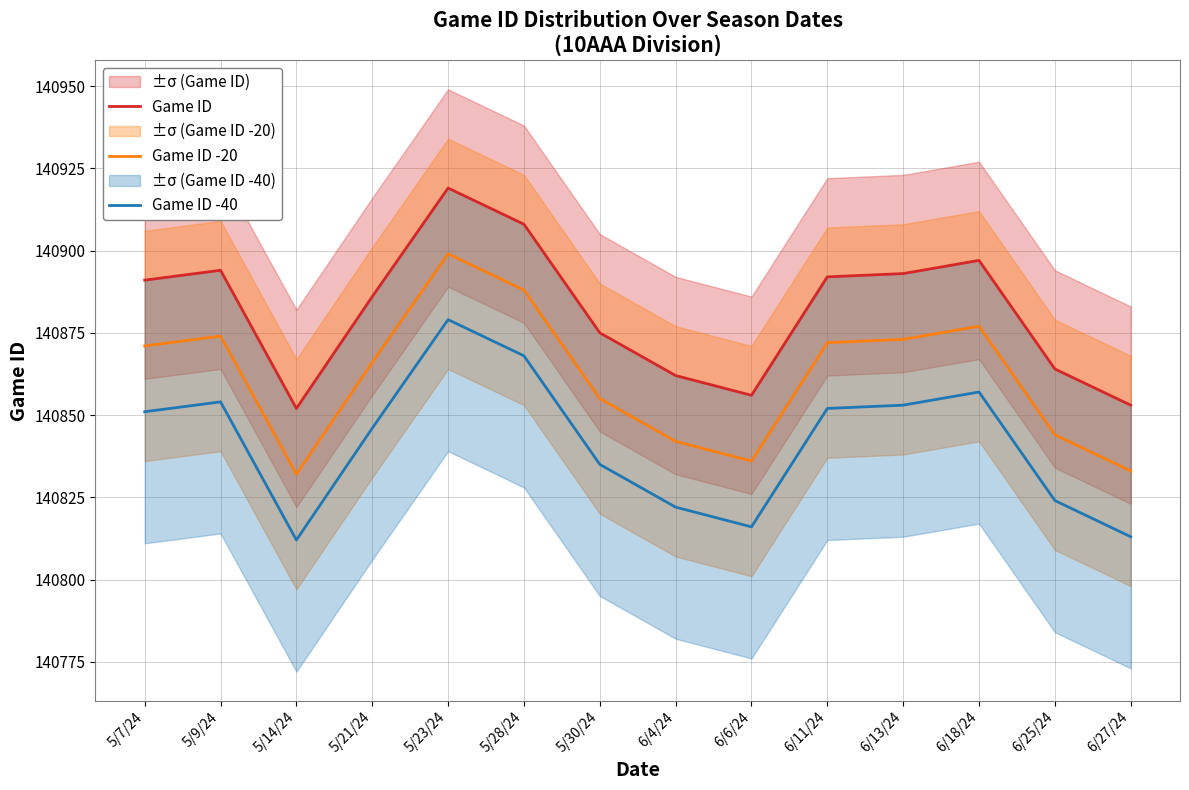

In Game ID -40, how many points are lower than both neighbors (excluding endpoints)?

2